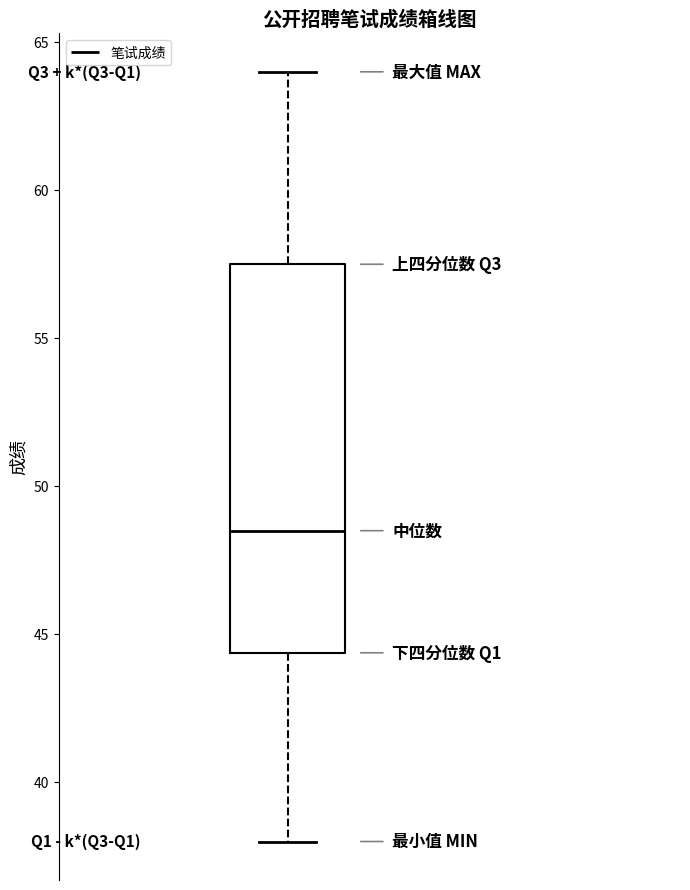

Where is the upper edge of the box on the y-axis? The values are not printed on the chart, so give them approximately, as read against the axis.

57.5